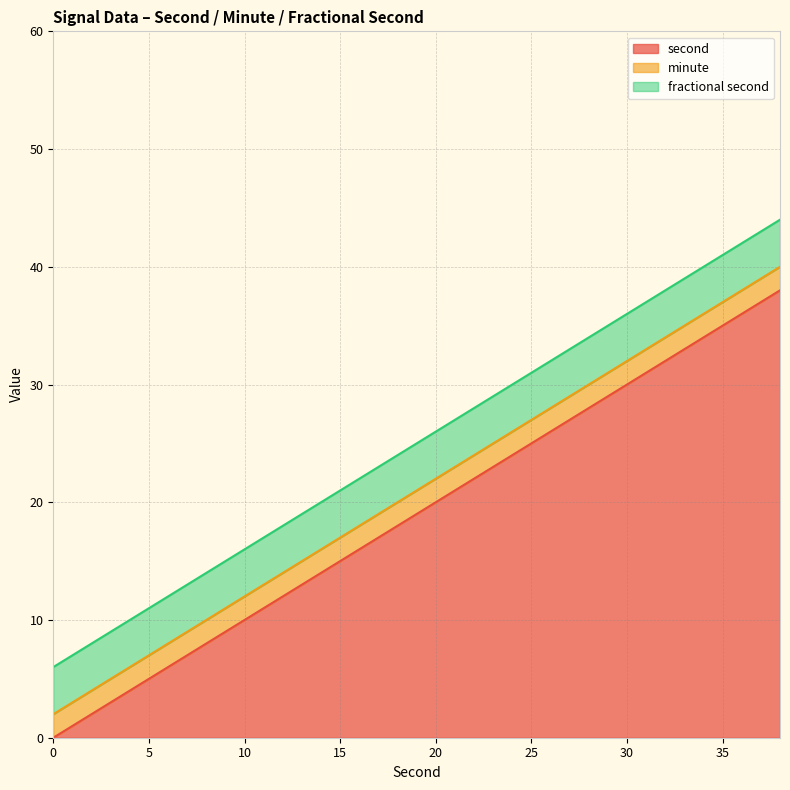

How many lines are shown in the chart?

3